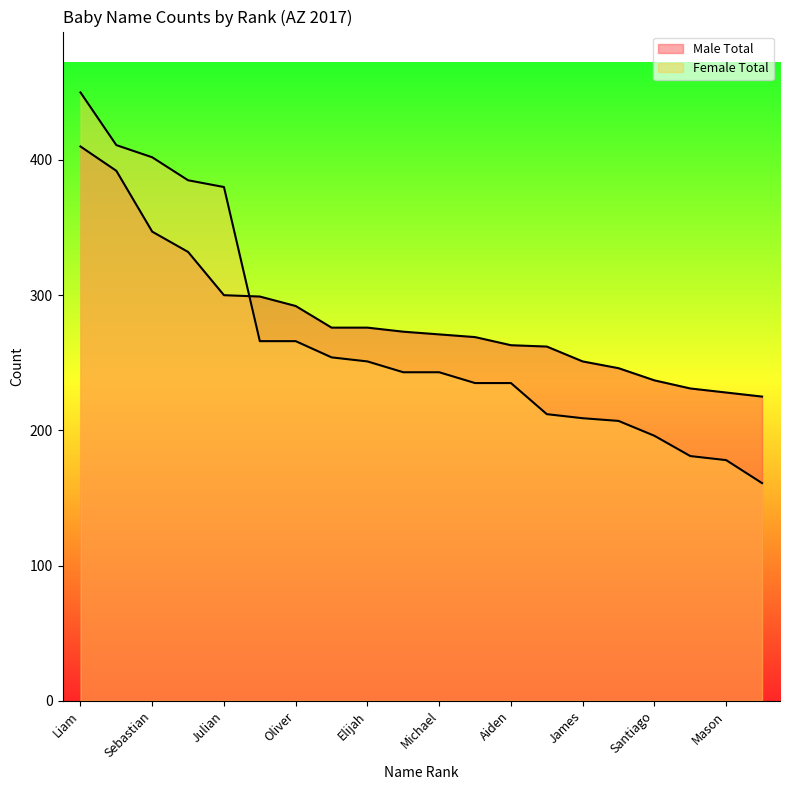

True or false: Male Total and Female Total cross at least once.

True